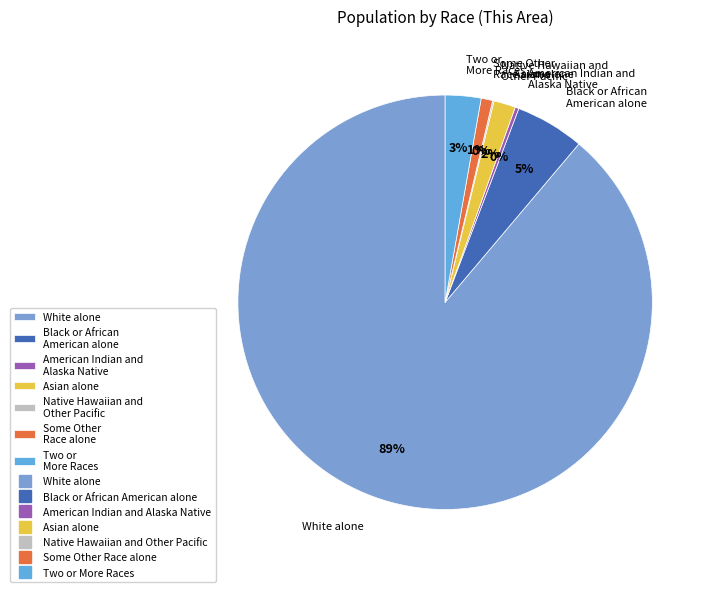

Do Asian alone and Two or More Races together represent more than half of the pie?

No